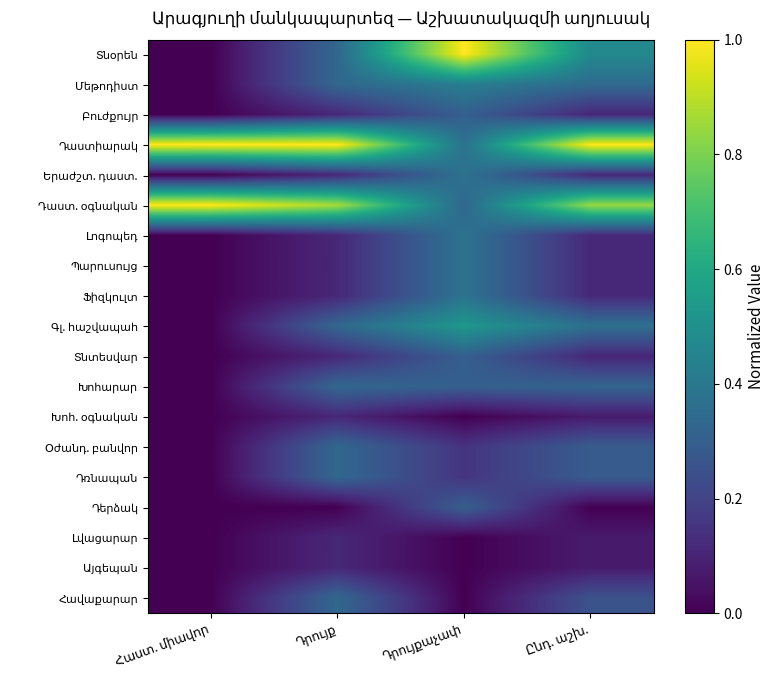

Where is Մեթոդիստ nearest to the value 0?

Հաստ. միավոր